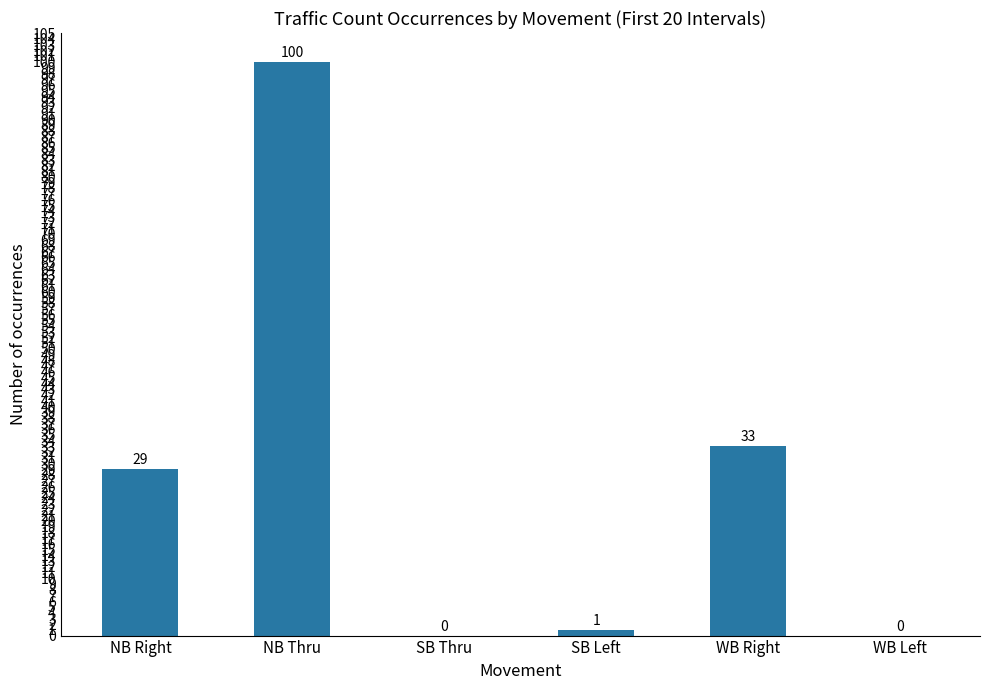

True or false: the data shows 29 at NB Right.

True